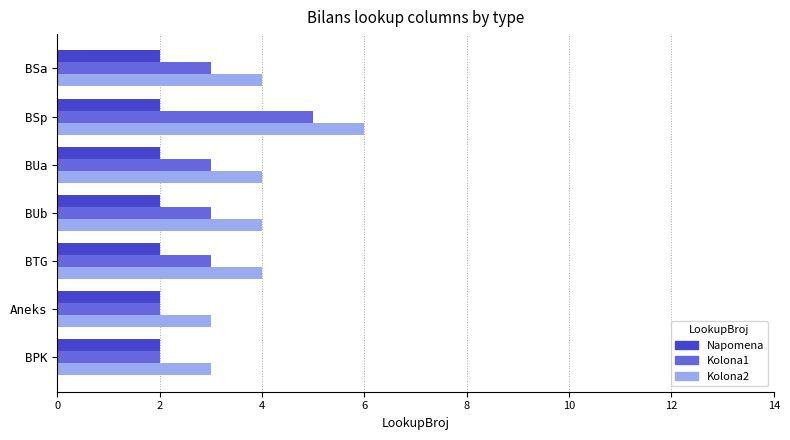

What is the difference between the second highest and minimum values in the Kolona1 series?

1